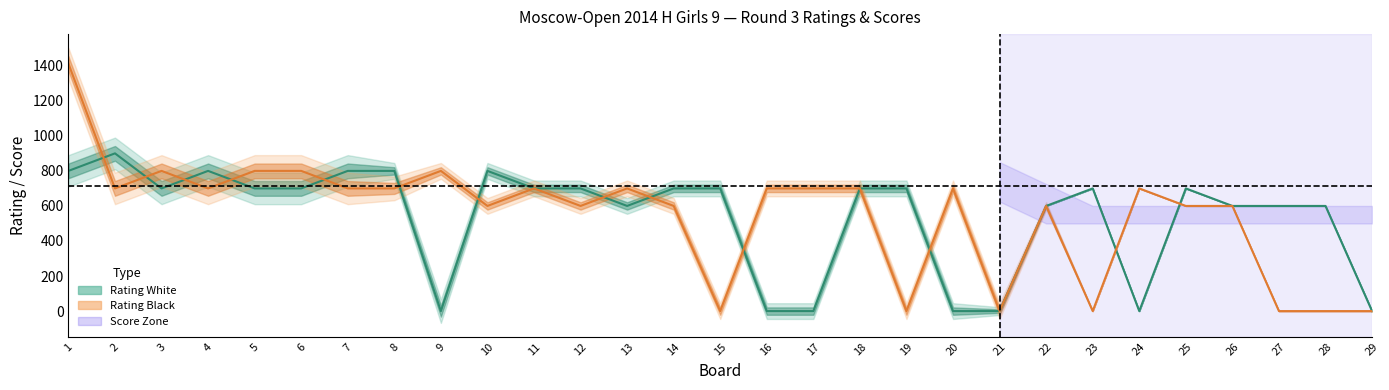

What is the spread (max minus min) of values at 7?

100